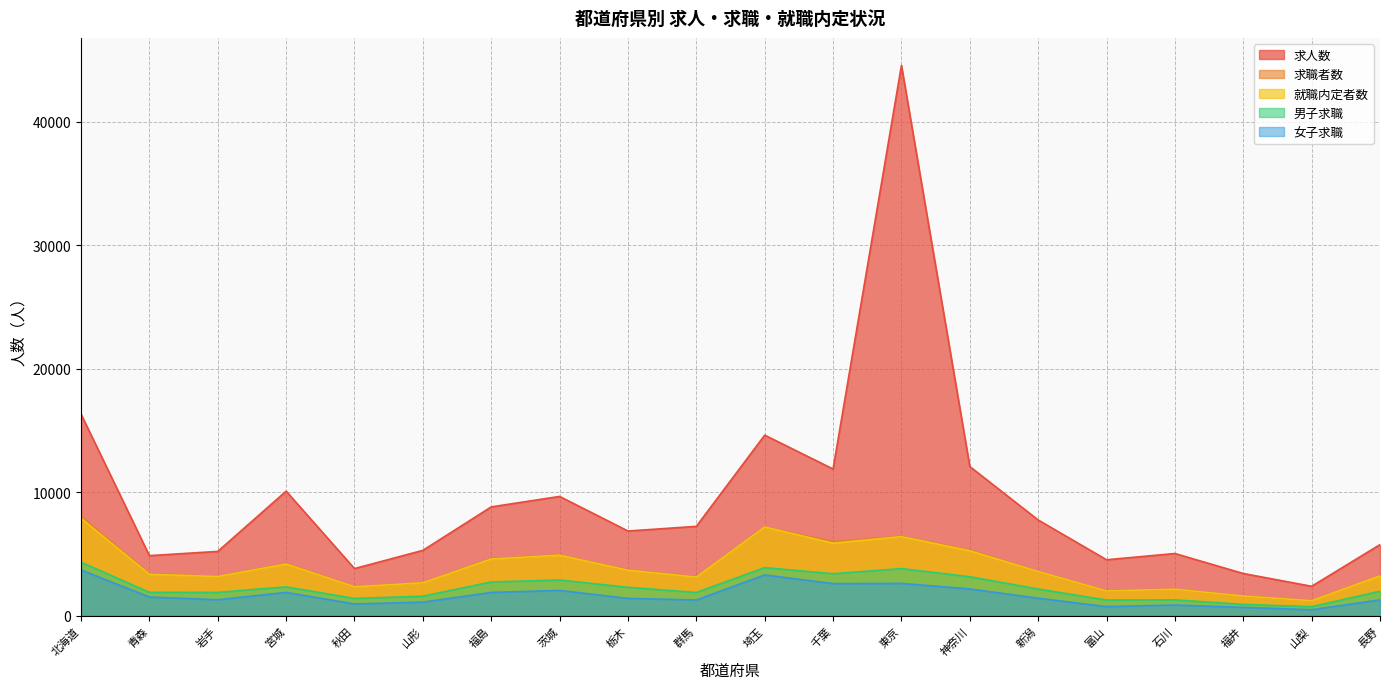

What are all the series names shown in the legend?

求人数, 求職者数, 就職内定者数, 男子求職, 女子求職